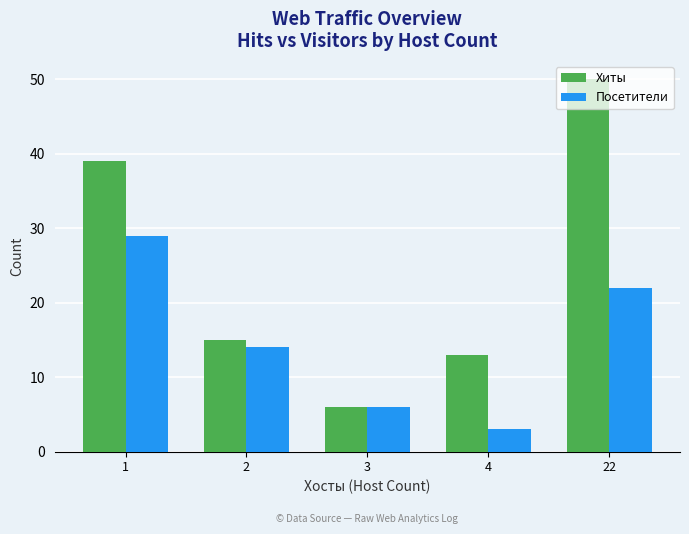

How many values in the Хиты series are below 15?

2